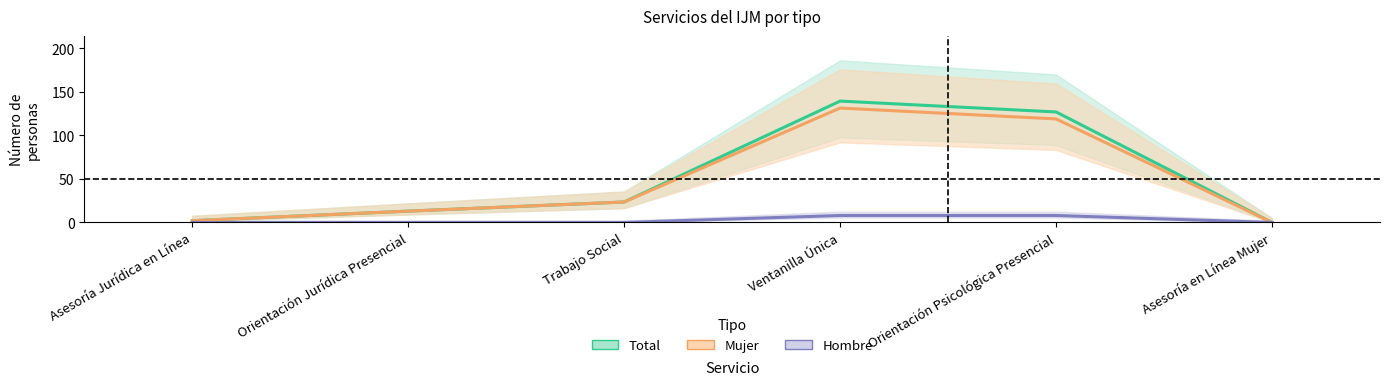

What is the average value of the Mujer series?

48